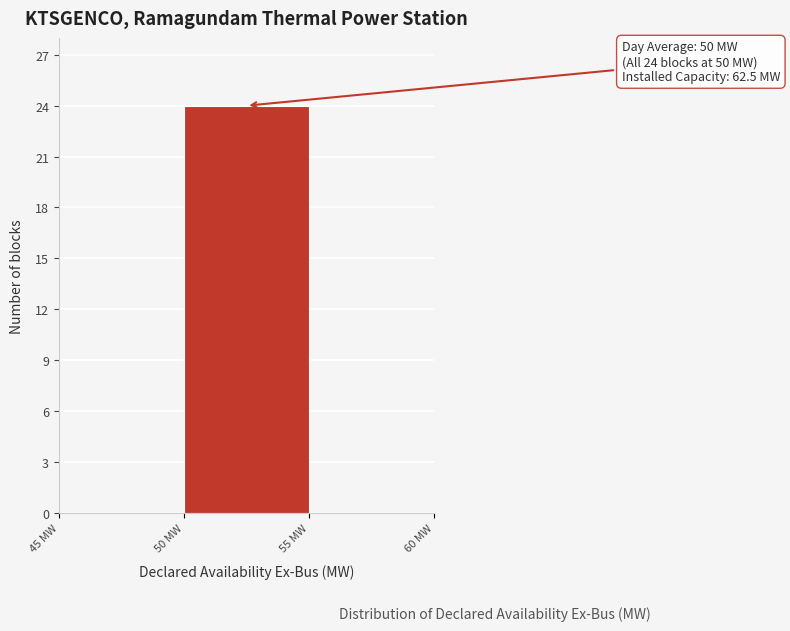

Over which range of the x-axis is the bar tallest?

50 to 55